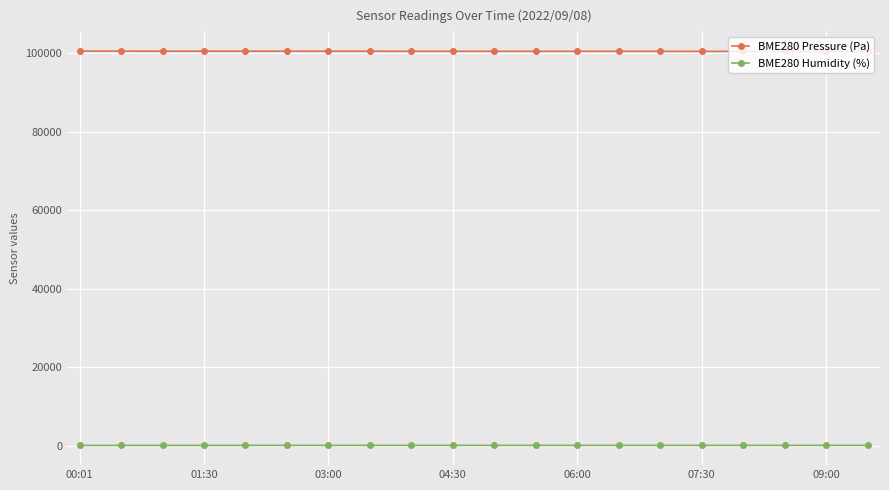

What is the maximum value shown in the chart?

100569.8